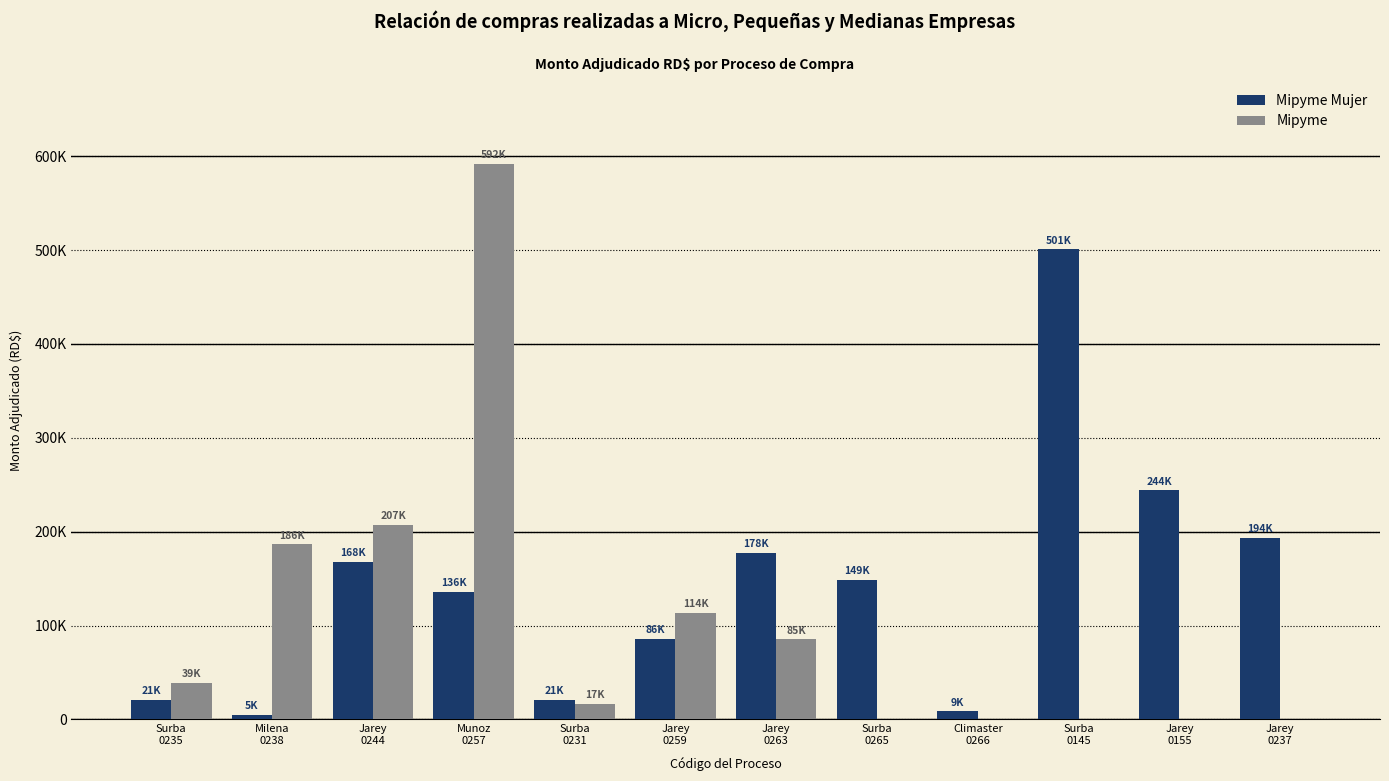

Does the chart contain stacked bars?

No